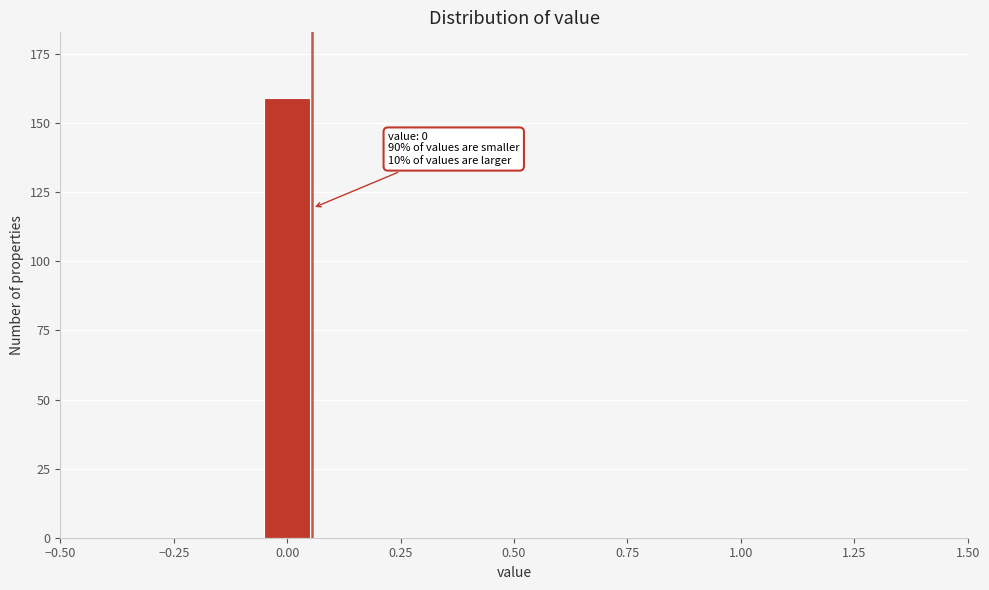

Read against the x-axis, roughly where is the centre of the tallest bar?

0.00